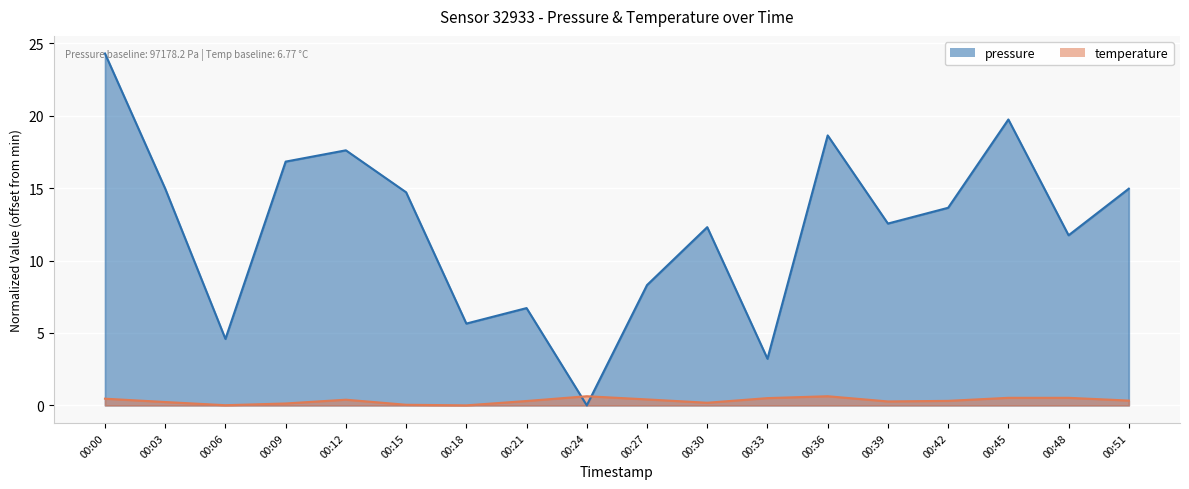

List the series in order of their overall mean, highest first.

pressure, temperature